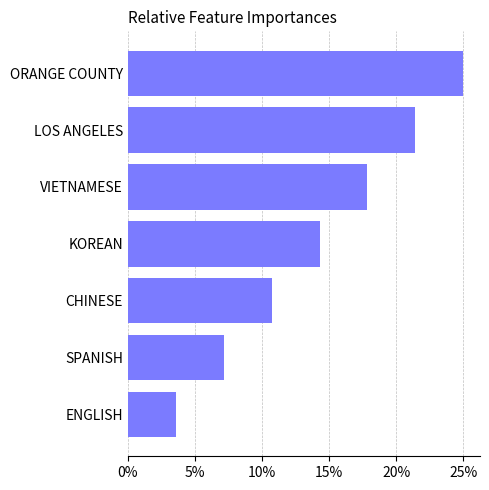

How many categories are shown in the chart?

7